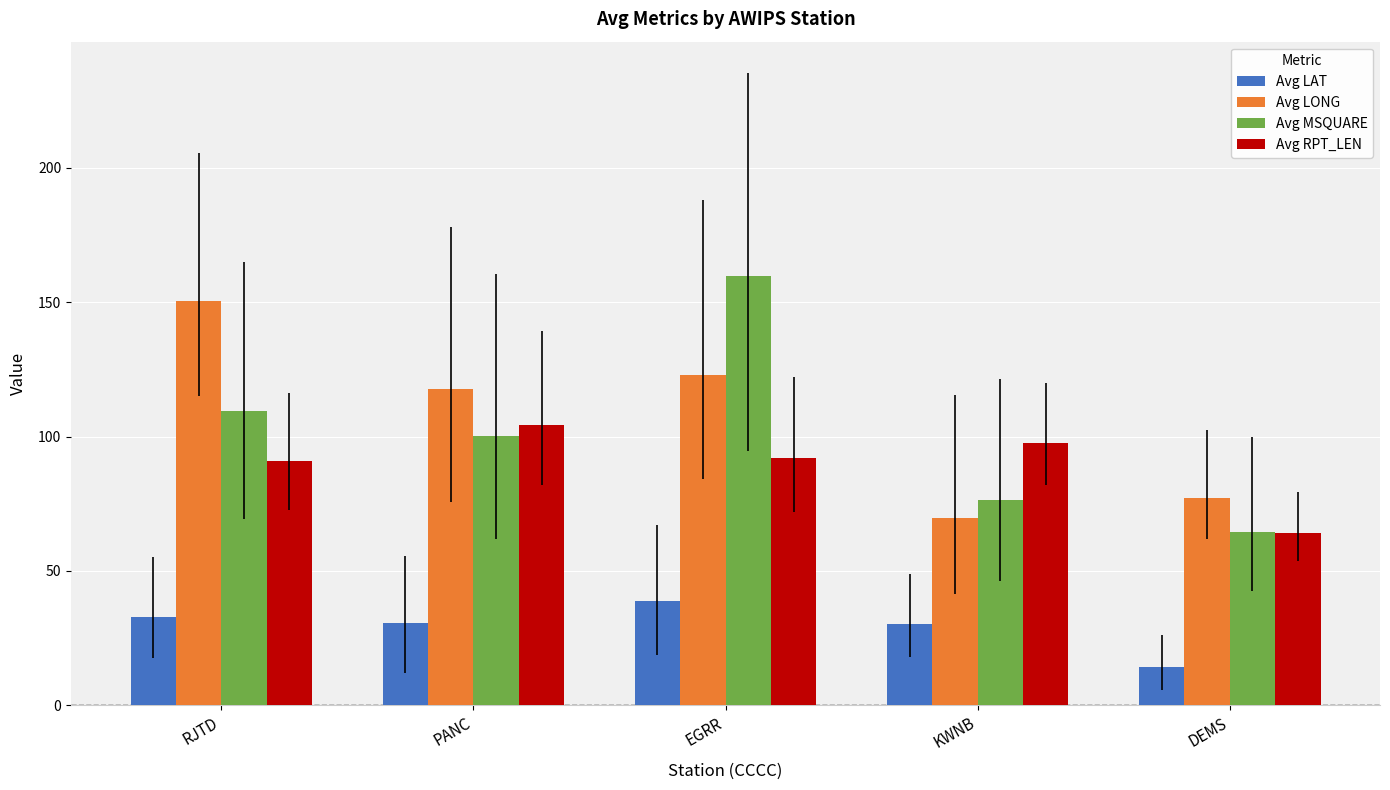

What is the value of the Avg RPT_LEN bar at the 5th from the left?

64.0